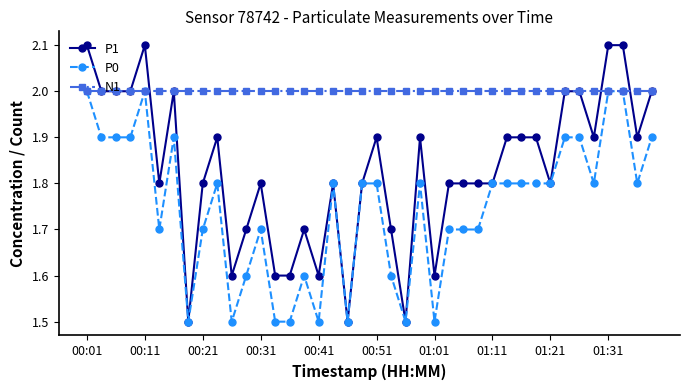

What is the value of the N1 point at the 39th from the left?

2.0